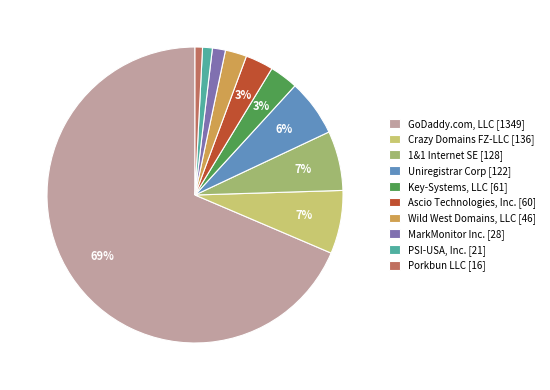

To the nearest percent, what is the combined percentage of Wild West Domains, LLC and 1&1 Internet SE?

9%